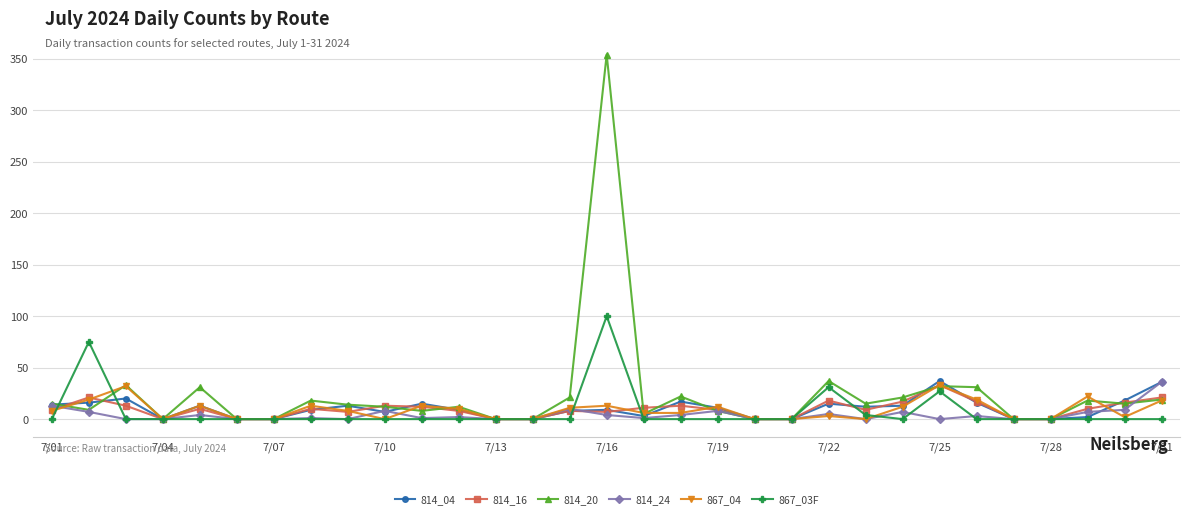

How many data points does each series have?

31